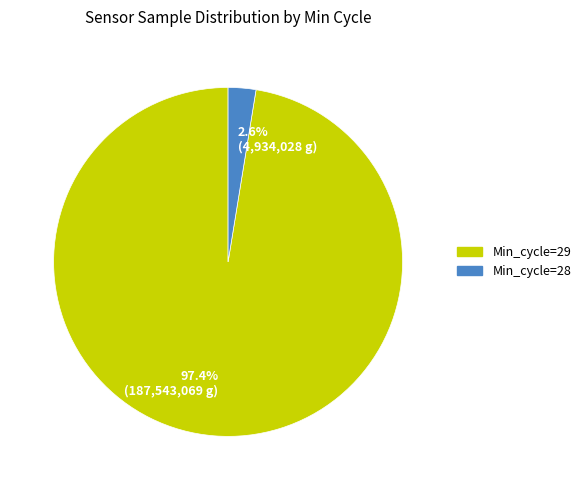

To the nearest percent, what is the average slice percentage?

50%